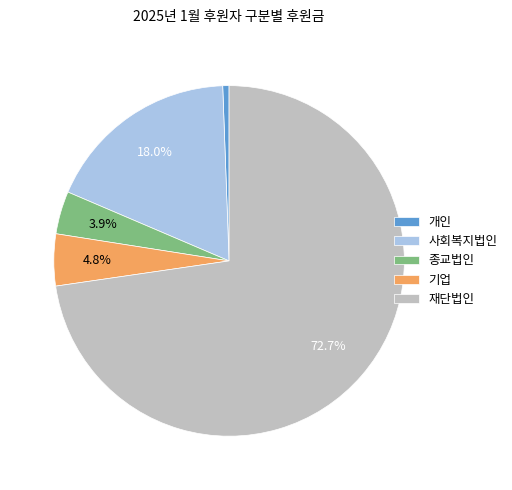

What is the largest slice in the pie chart?

재단법인